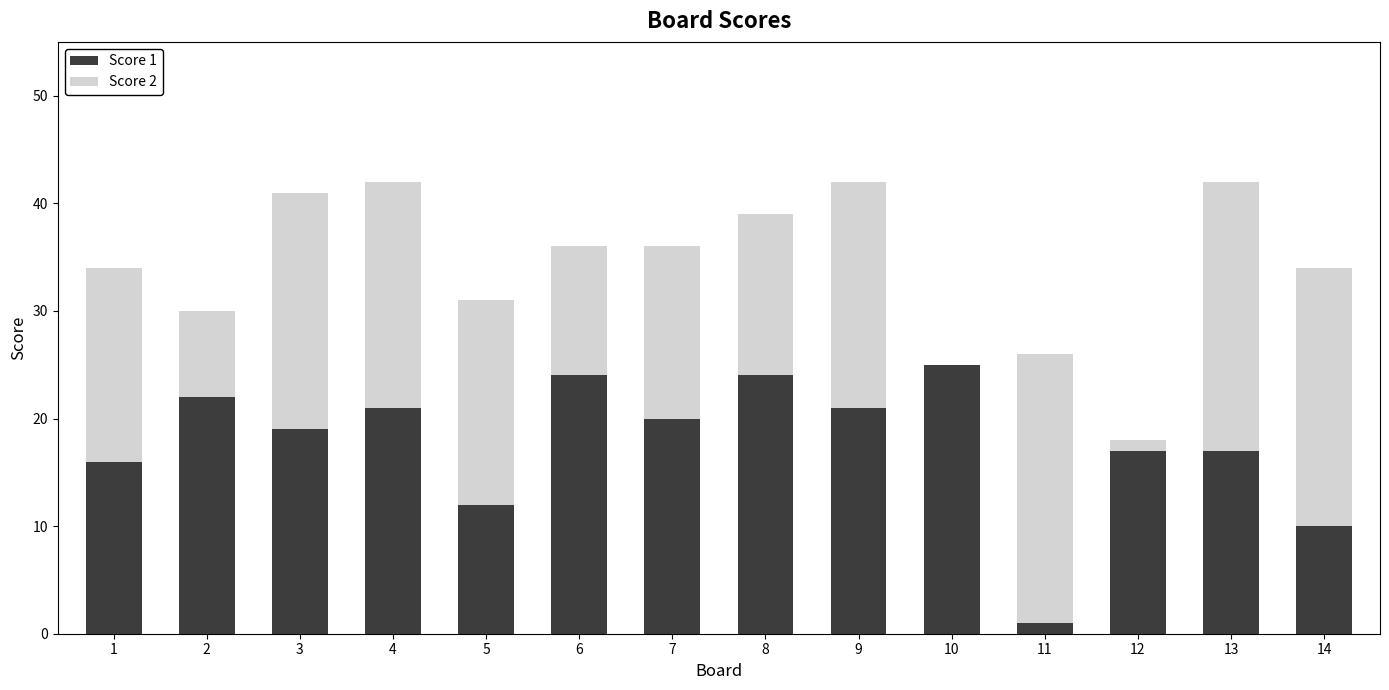

The Score 1 series shows 17 at 6. True or false?

False